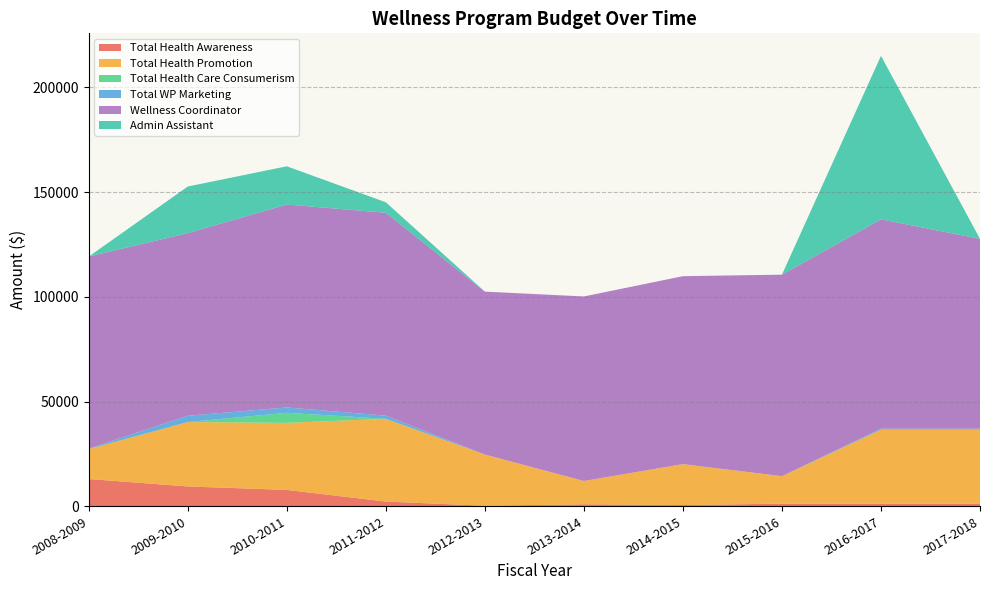

Reading left to right, list all the values displayed in this chart.

Total Health Awareness: 13011.0	9460.0	7810.0	2250.0	261.0	950.0	588.0	1250.0	1250.0	1250.0
Total Health Promotion: 14339.6	30748.7	32011.7	39500.0	24440.4	11124.3	19546.0	13118.5	35300.0	35300.0
Total Health Care Consumerism: 0.0	0.0	4801.0	0.0	0.0	0.0	0.0	0.0	0.0	0.0
Total WP Marketing: 203.5	3000.0	2554.3	1500.0	0.0	0.0	0.0	0.0	500.0	500.0
Wellness Coordinator: 91651.2	87174.8	96858.6	96858.6	77767.2	88085.6	89705.1	96194.4	99906.6	90600.7
Admin Assistant: 0.0	22255.0	18253.0	5000.0	0.0	0.0	0.0	0.0	78052.0	0.0